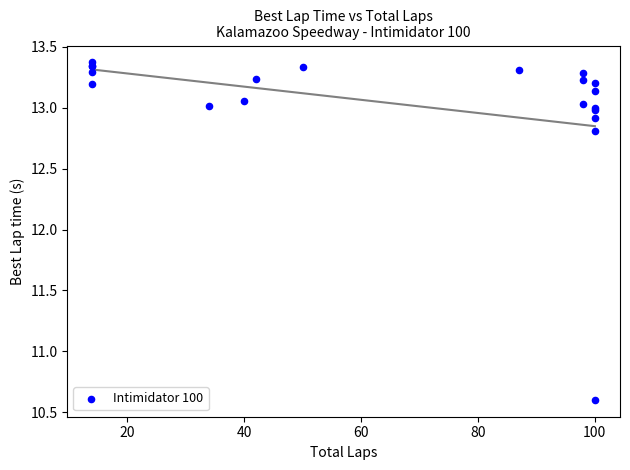

What Y value in the scatter plot is closest to 11?

10.6